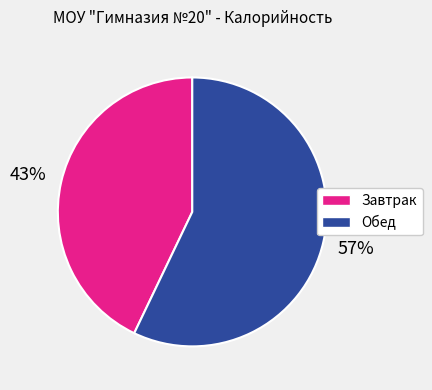

Approximately how many times larger is the value at Завтрак compared to Обед?

0.8